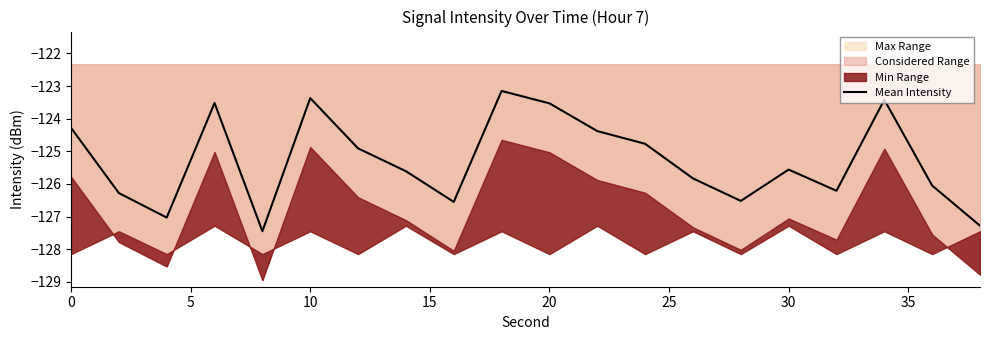

The value of Mean Intensity at 30 is -125.6. True or false?

True